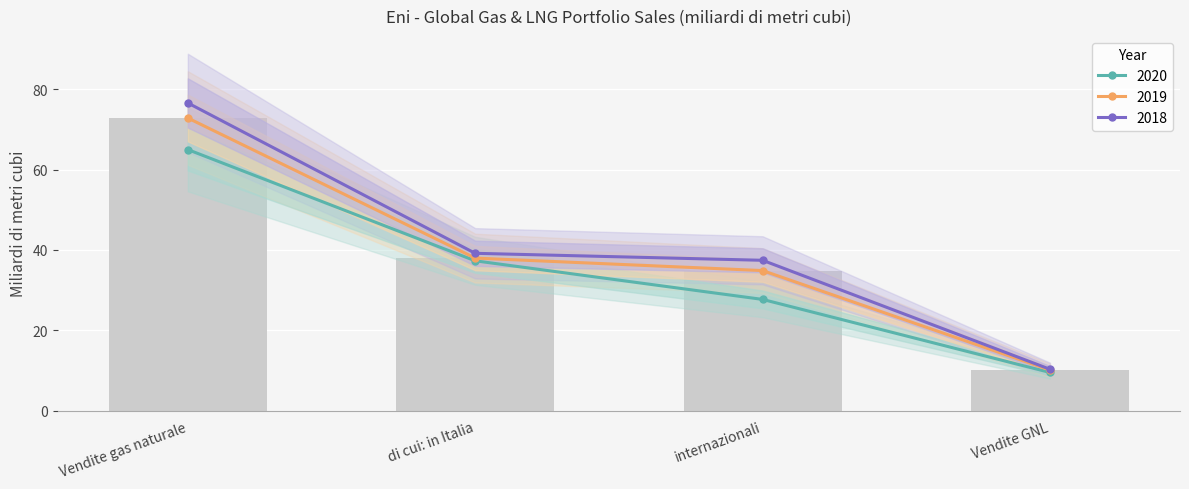

What is the label of the 4th bar from the right?

Vendite gas naturale